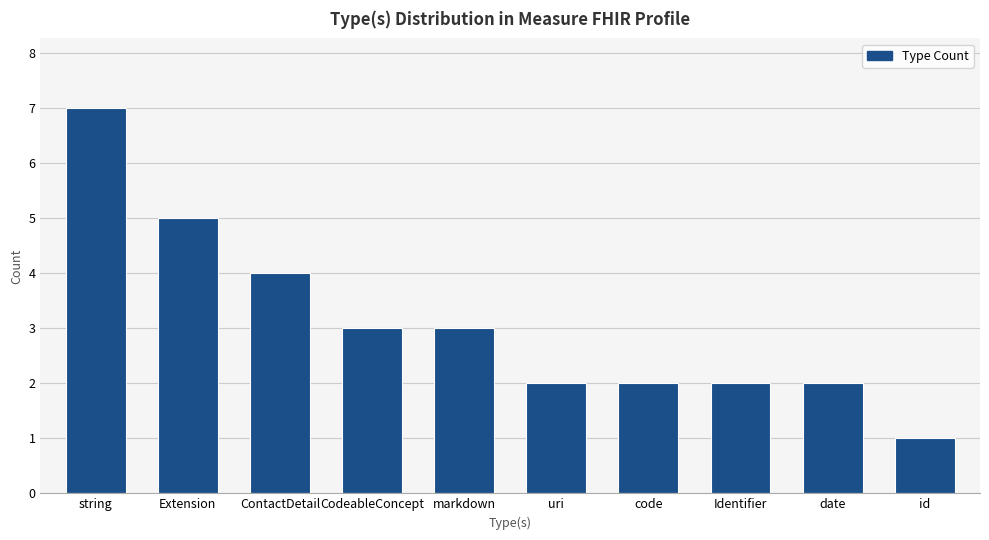

At which category does the chart reach its minimum across all series?

id